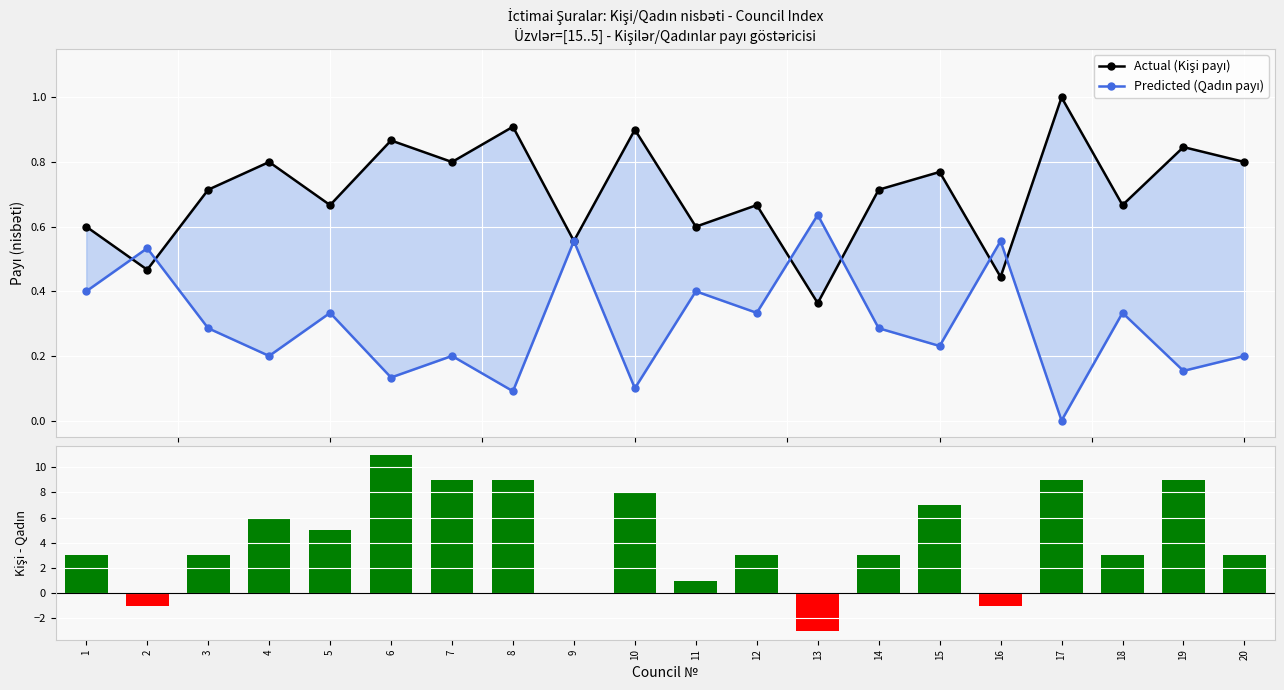

What is the sum of all Kişilər - Qadınlar values?

87.0